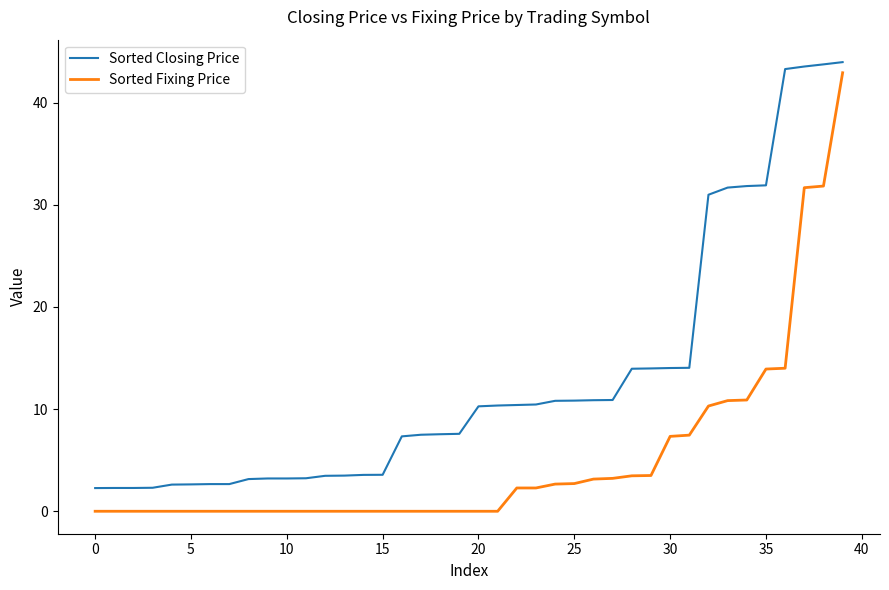

Does the chart have visible grid lines?

No